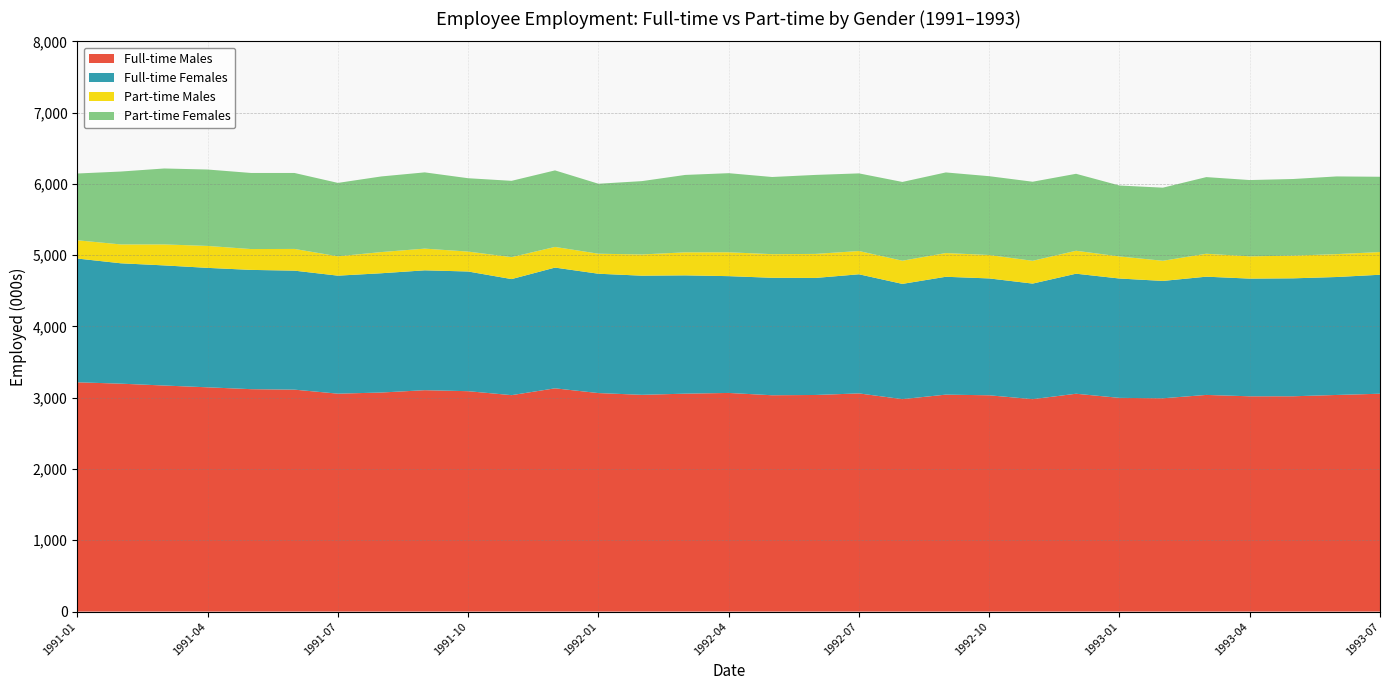

What is the minimum value for Full-time Males?

2980.2